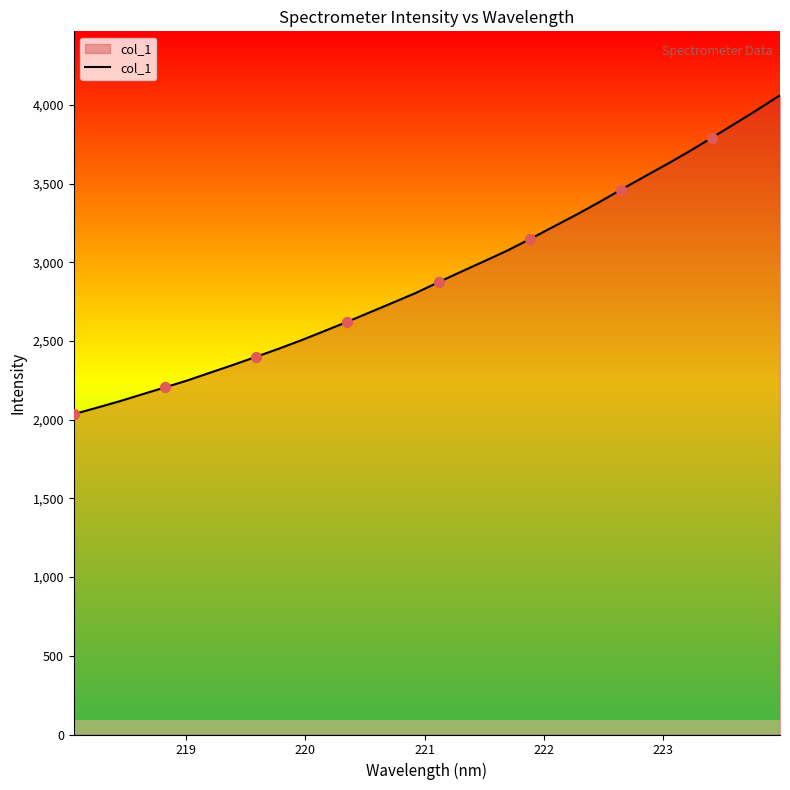

What is the lowest value of the col_1 series?

2035.4